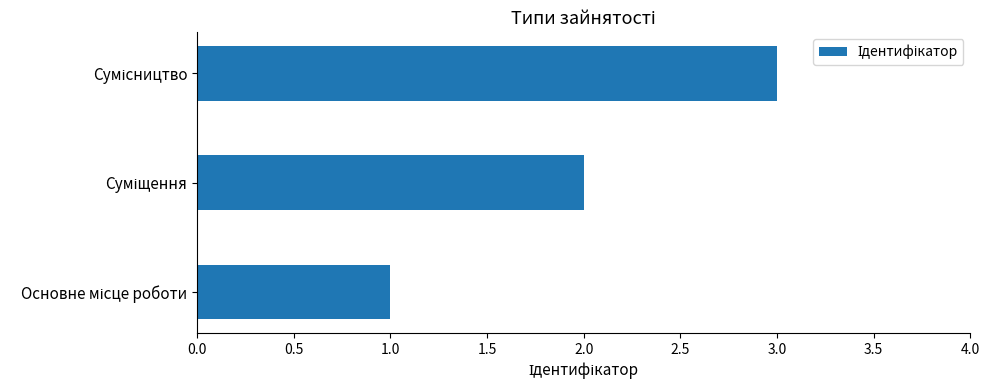

What is the maximum value shown in the chart?

3